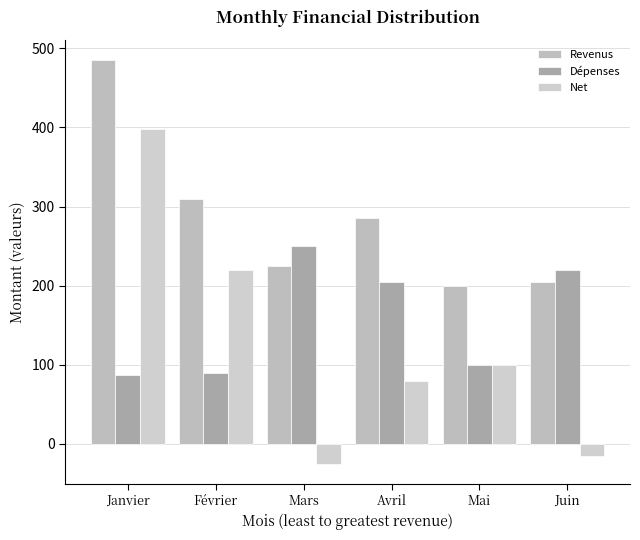

List the series in order of their peak value, highest first.

Revenus, Net, Dépenses